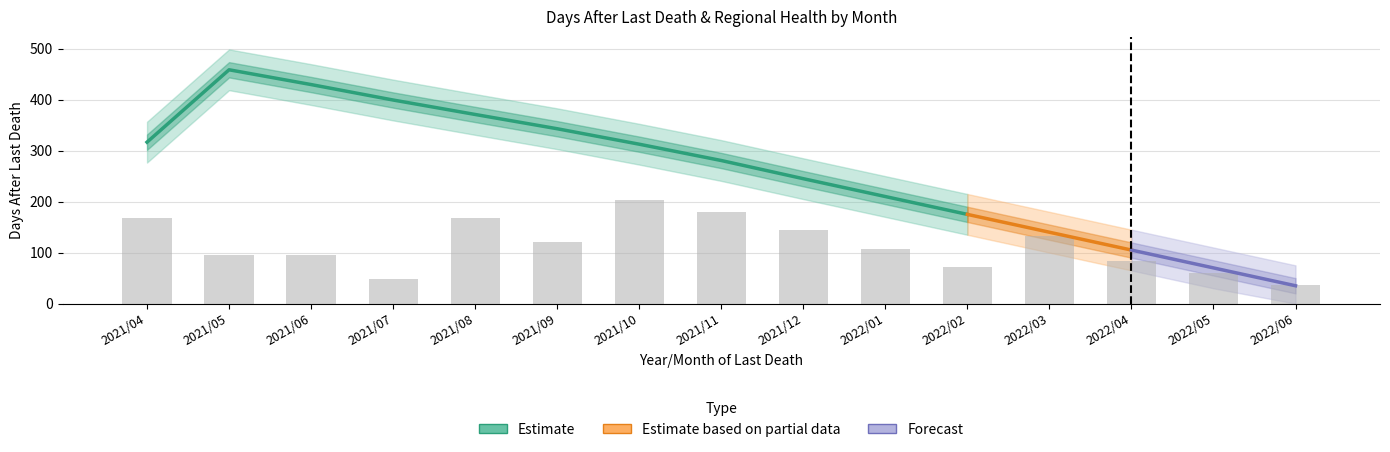

What is the average value?

114